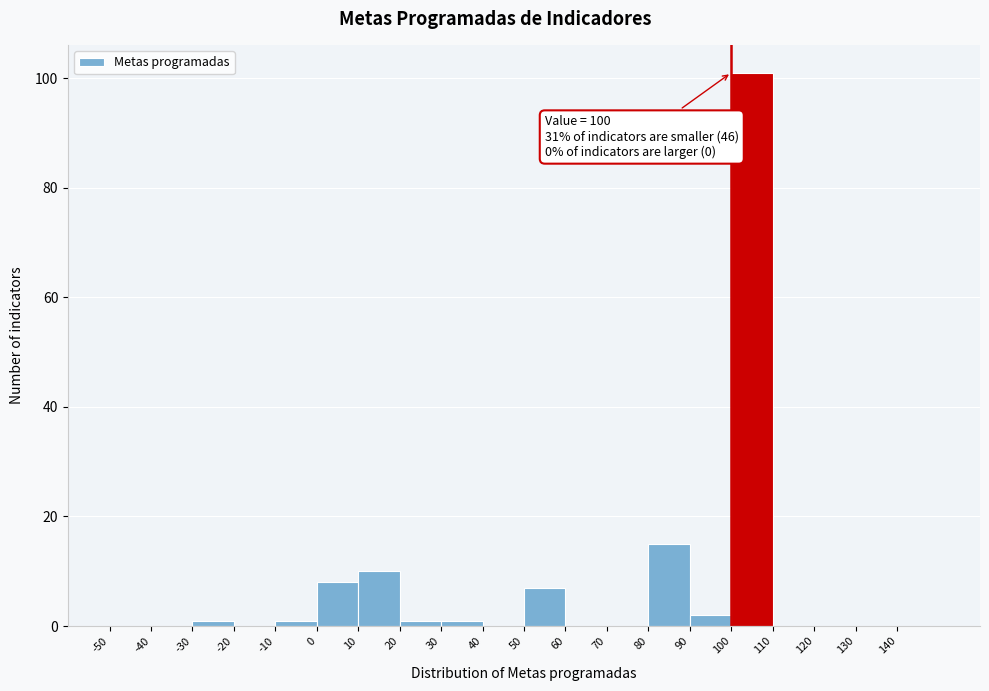

Over which range of the x-axis is the bar tallest?

100 to 110